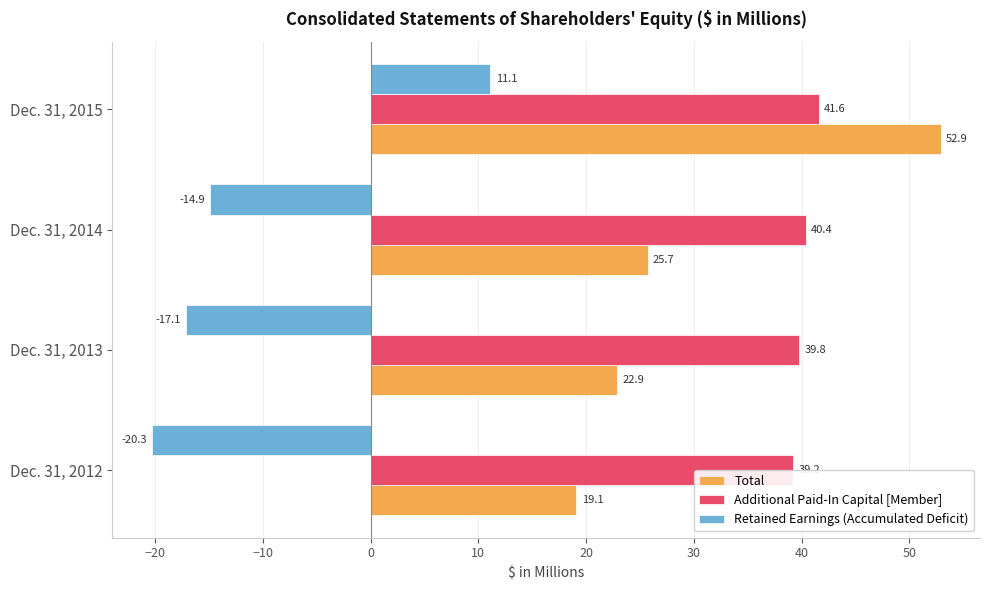

How many data points in Retained Earnings (Accumulated Deficit) are above -14?

1